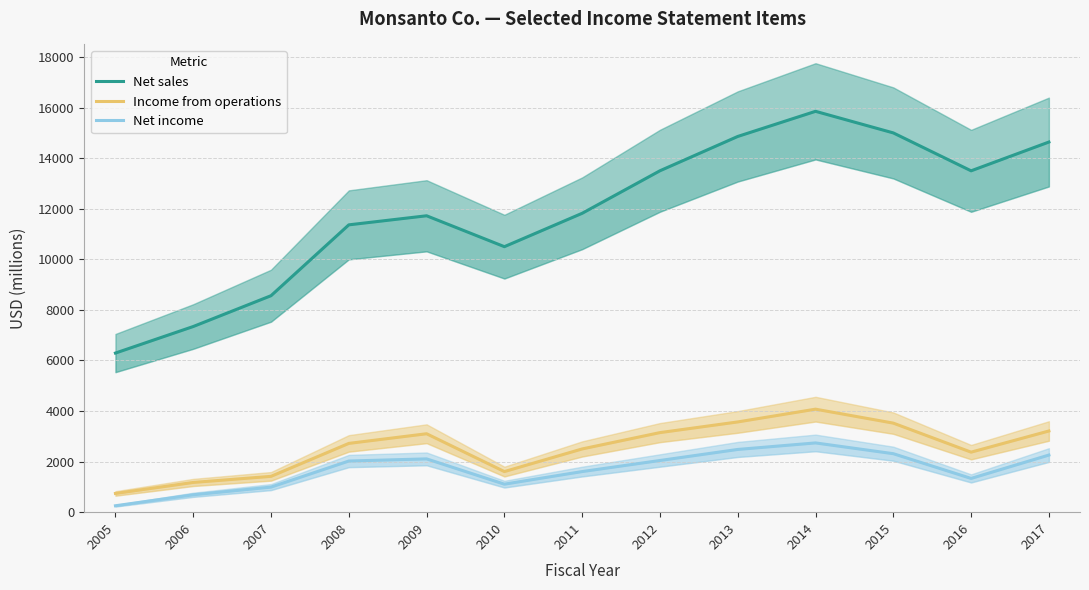

The Net income series shows 993 at 2007. True or false?

True